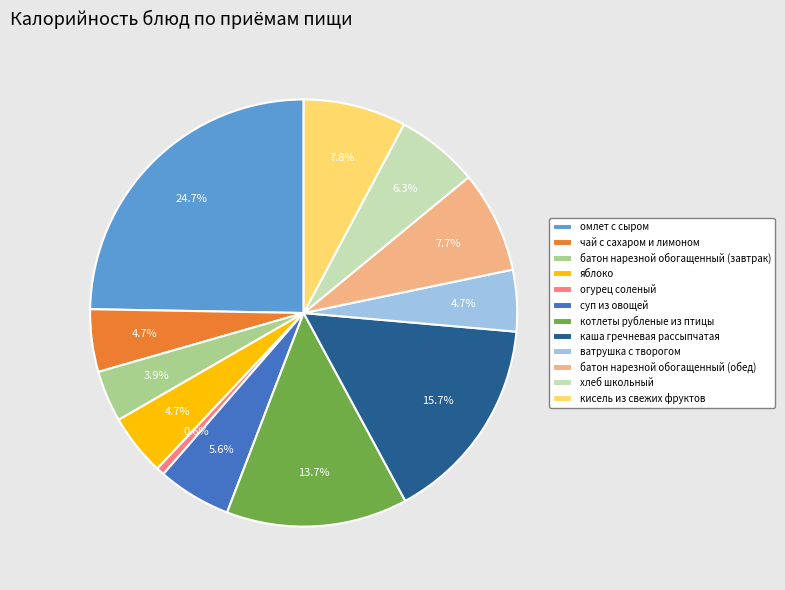

To the nearest percent, what is the average slice percentage?

8%